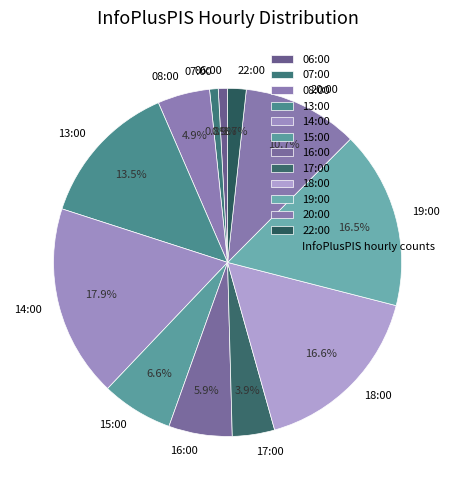

To the nearest percent, what is the difference between the 06:00 and 16:00 slice percentages?

5%